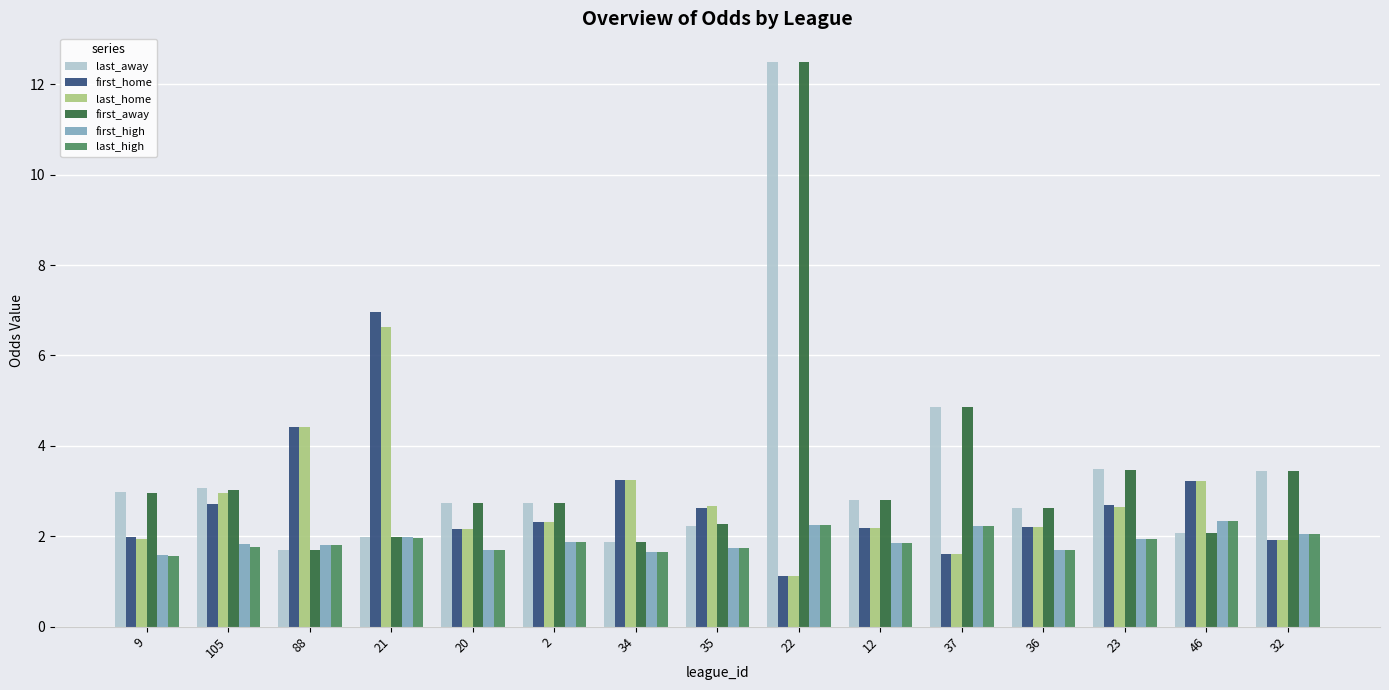

Is it true that first_high equals 1.3 at 46?

False